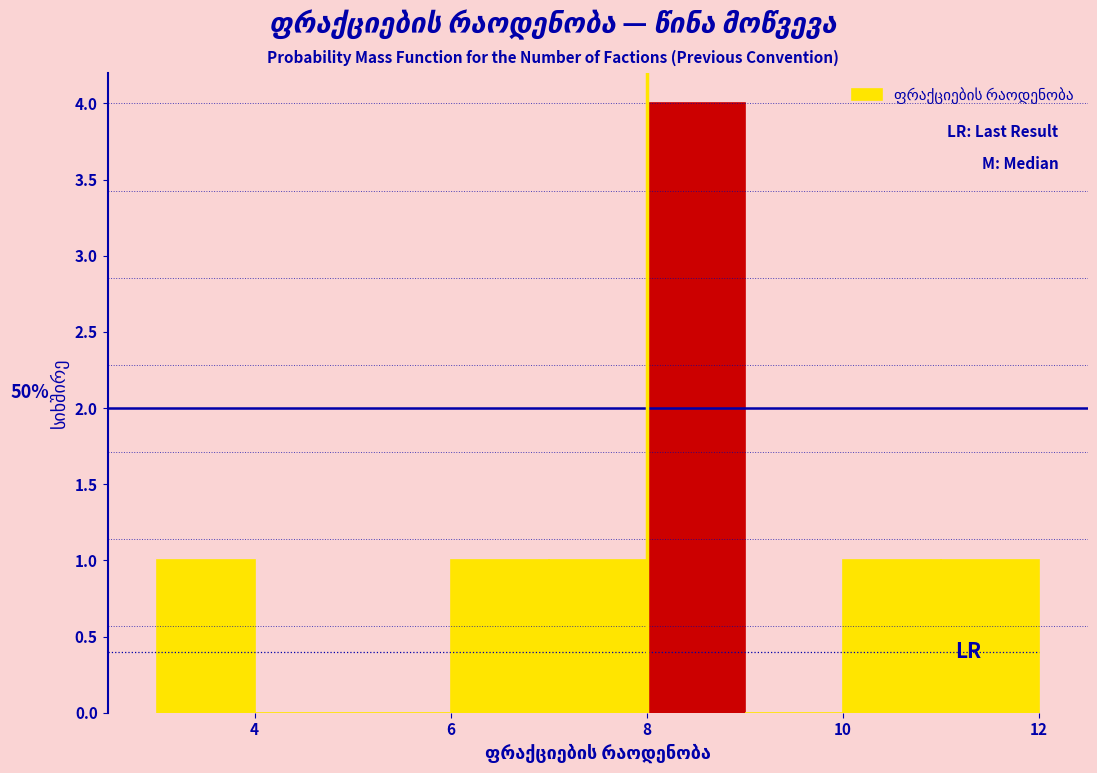

Over which range of the x-axis is the bar tallest?

8 to 9